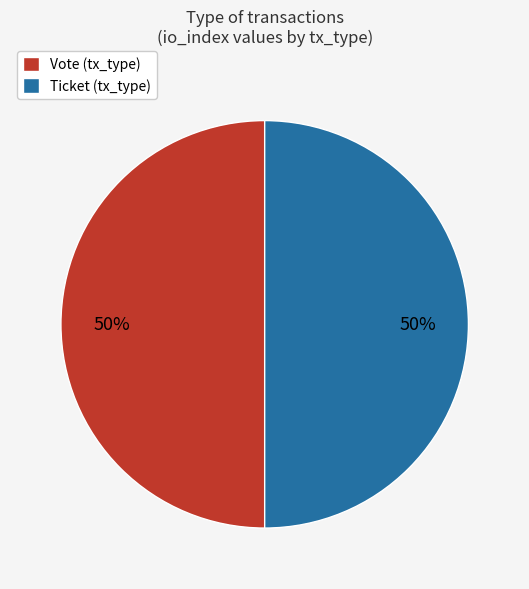

True or false: Ticket (tx_type) accounts for 50% of the total.

True